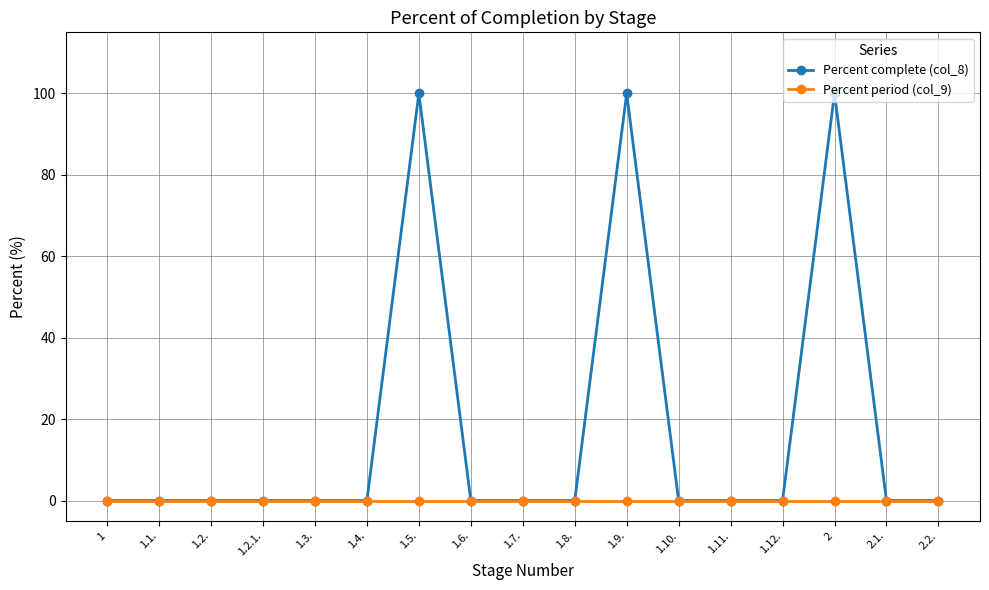

How many data points does each series have?

17